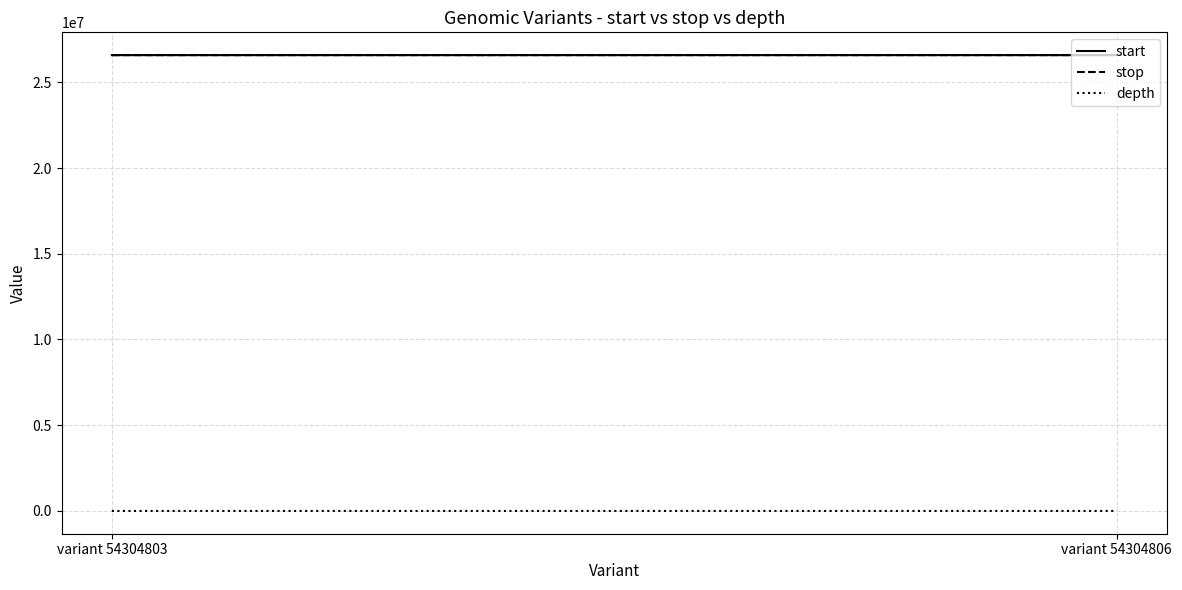

Reading left to right, extract all data points from this chart.

start: variant 54304803=26587593	variant 54304806=26587921
stop: variant 54304803=26587594	variant 54304806=26587922
depth: variant 54304803=2	variant 54304806=13